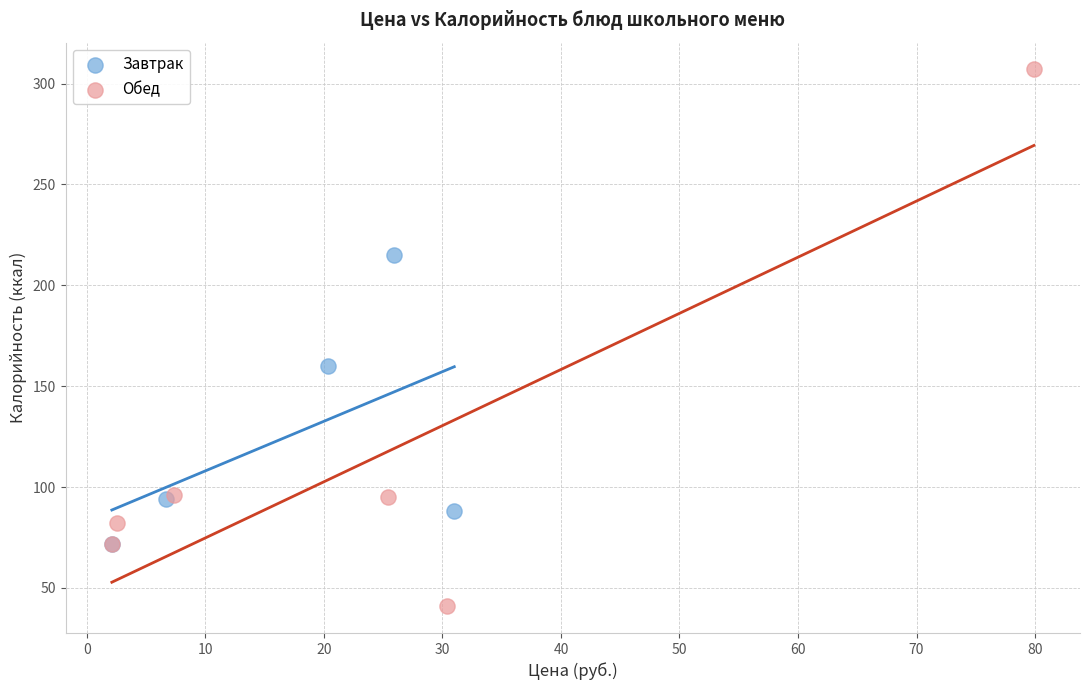

Which series contains the lowest Y value?

Обед